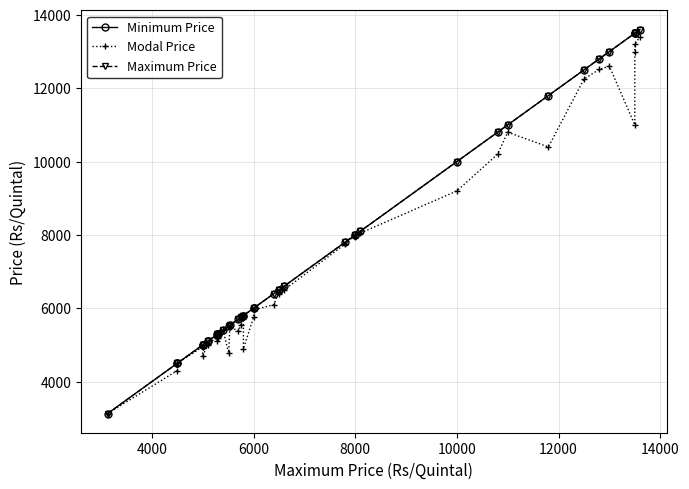

Reading right to left, what are all the values shown in this chart?

Minimum Price: 13600	13500	13500	13500	13000	12802	12500	11800	11000	10800	10000	8100	8000	8000	7800	6600	6500	6500	6400	6000	6000	5801	5800	5751	5700	5535	5511	5400	5300	5300	5290	5275	5101	5100	5000	5000	5000	4500	4500	3130
Modal Price: 13400	13200	13000	11000	12600	12516	12250	10400	10800	10200	9200	8050	7950	8000	7750	6500	6400	6450	6100	5950	5750	4900	5800	5543	5375	5500	4783	5400	5300	5200	5095	5190	5036	5000	4700	4950	4950	4500	4300	3130
Maximum Price: 13600	13500	13500	13500	13000	12802	12500	11800	11000	10800	10000	8100	8000	8000	7800	6600	6500	6500	6400	6000	6000	5801	5800	5751	5700	5535	5511	5400	5300	5300	5290	5275	5101	5100	5000	5000	5000	4500	4500	3130